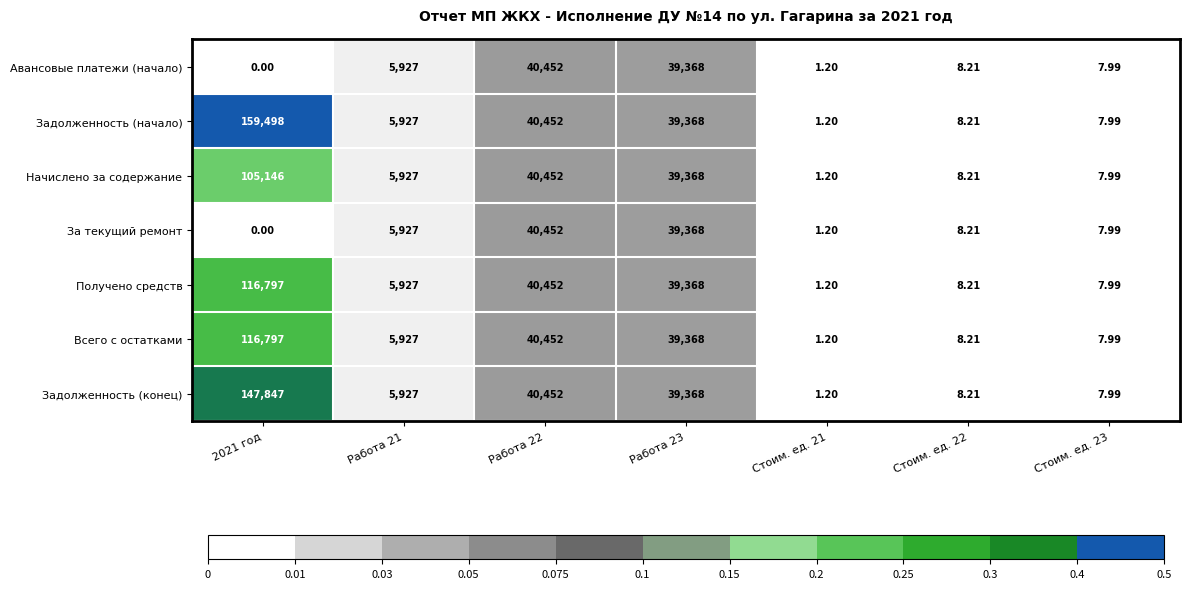

Which series has the largest range (max minus min)?

Задолженность (начало)